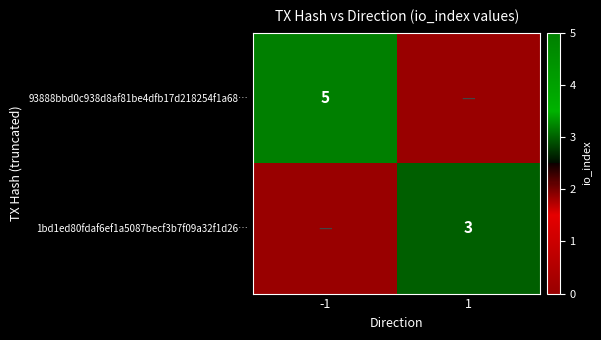

The value of 93888bbd0c938d8af81be4dfb17d218254f1a68… at -1 is 7. True or false?

False